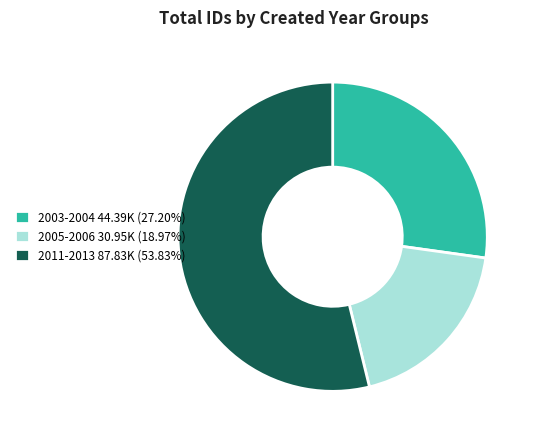

Combined, do 2011-2013 87.83K (53.83%) and 2003-2004 44.39K (27.20%) account for over 50%?

Yes